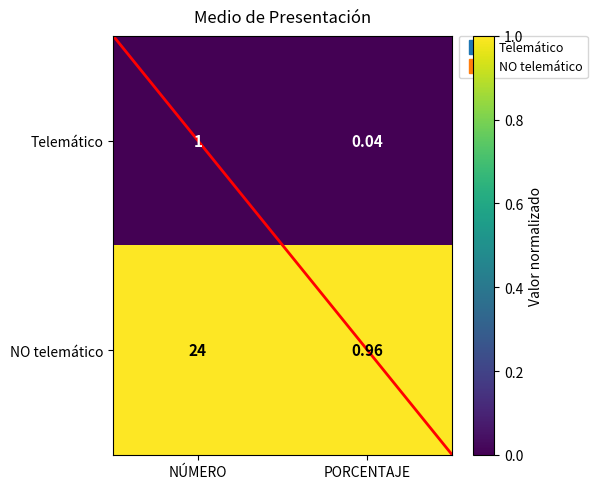

At which label is NO telemático closest to 12?

PORCENTAJE